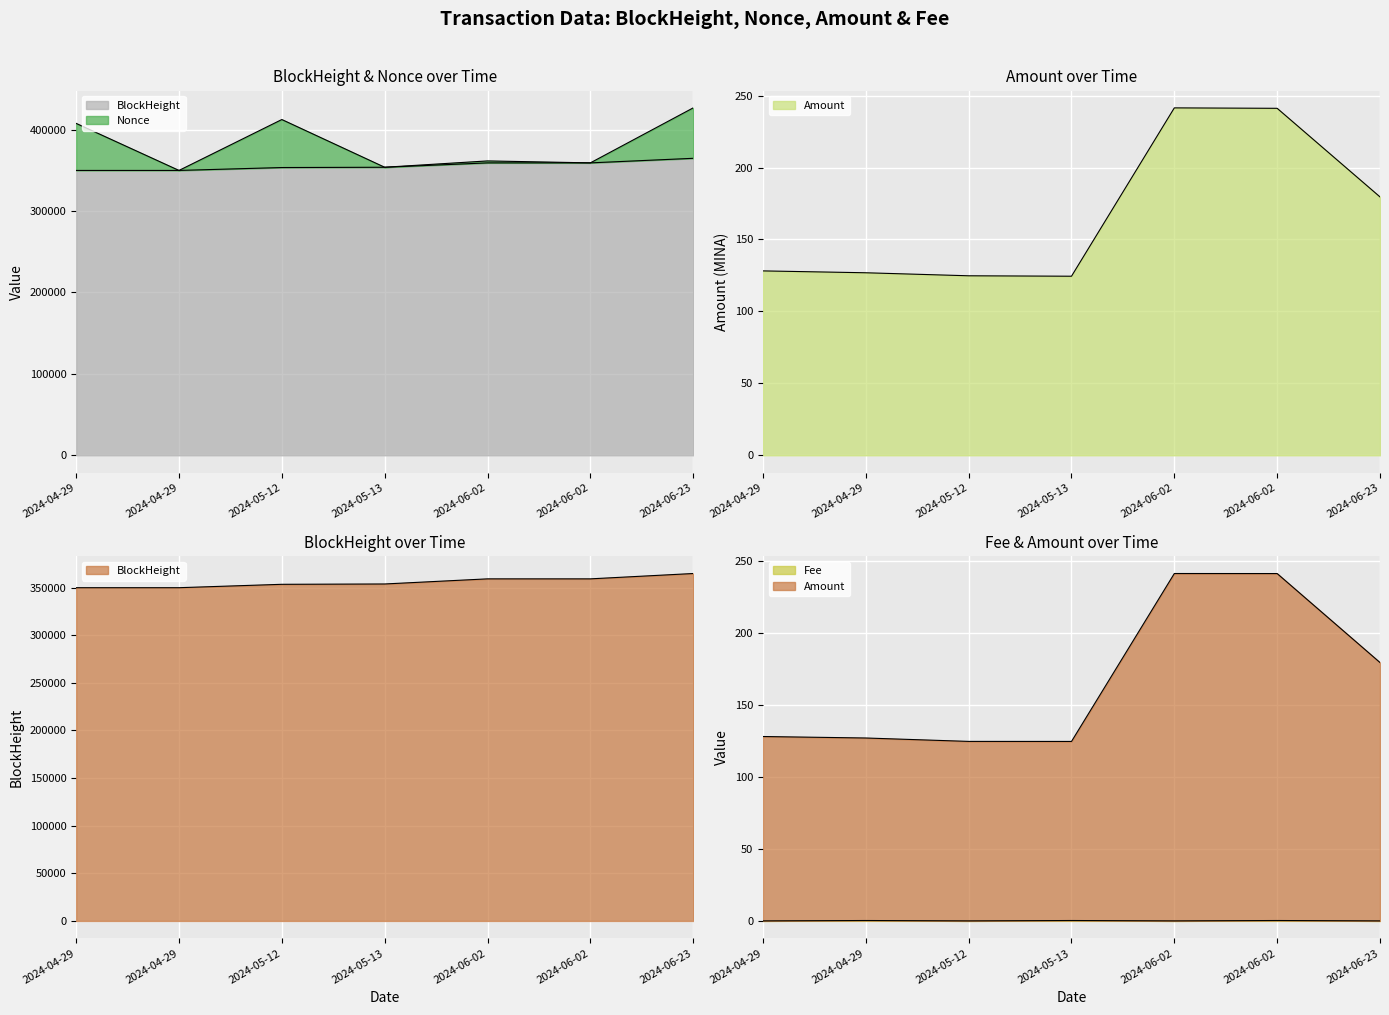

Is the value of Nonce at 2024-06-02 greater than the value of BlockHeight at 2024-05-13?

Yes